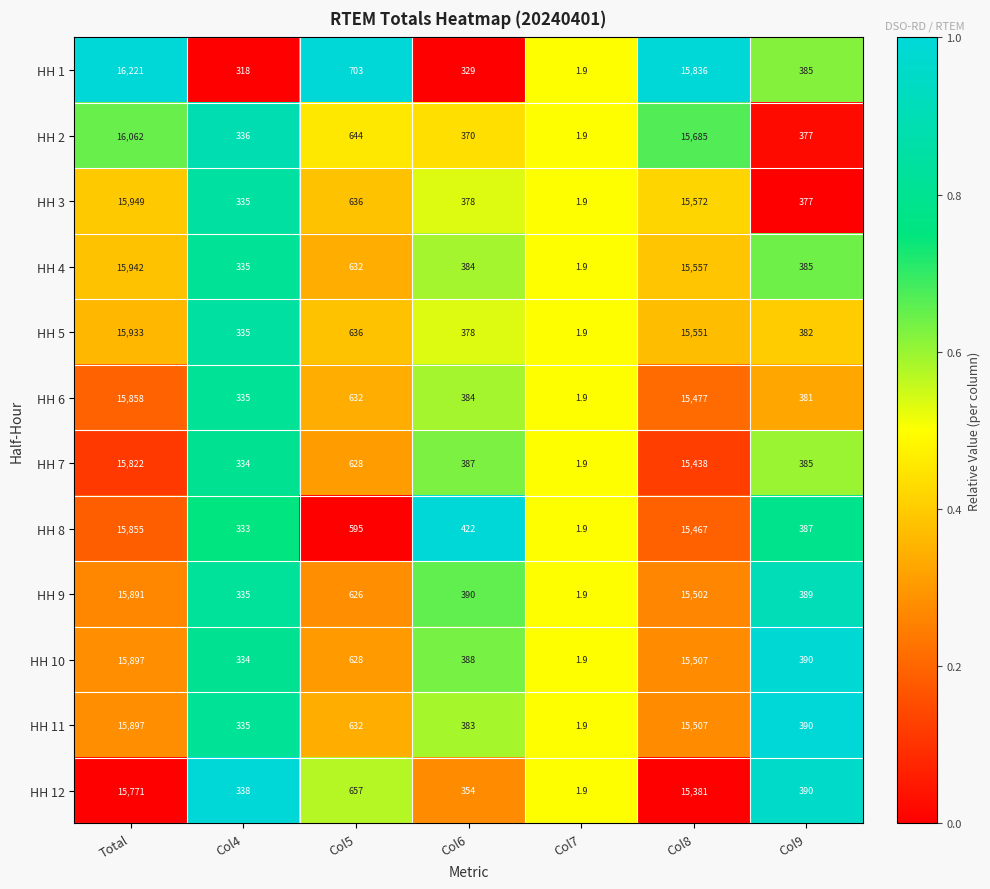

Is it true that HH 8 equals 601.1 at Col6?

False